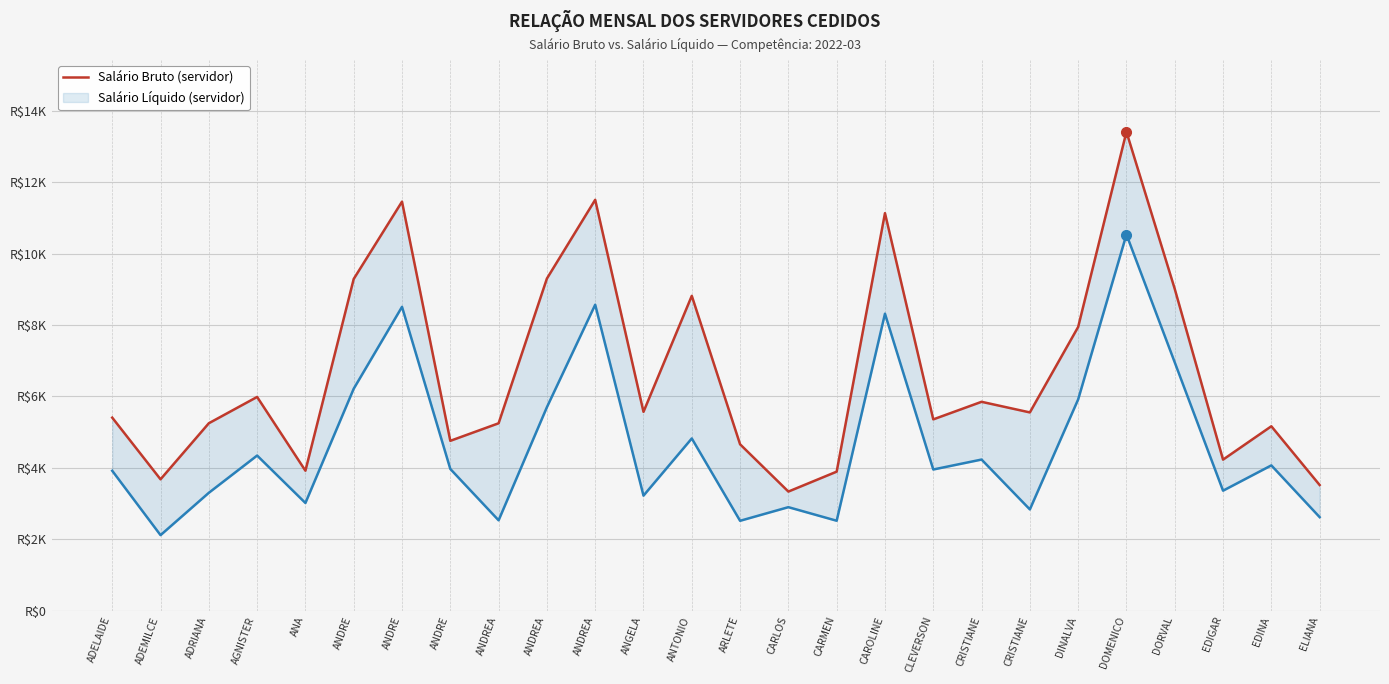

What is the label of the 10th point from the right?

CAROLINE